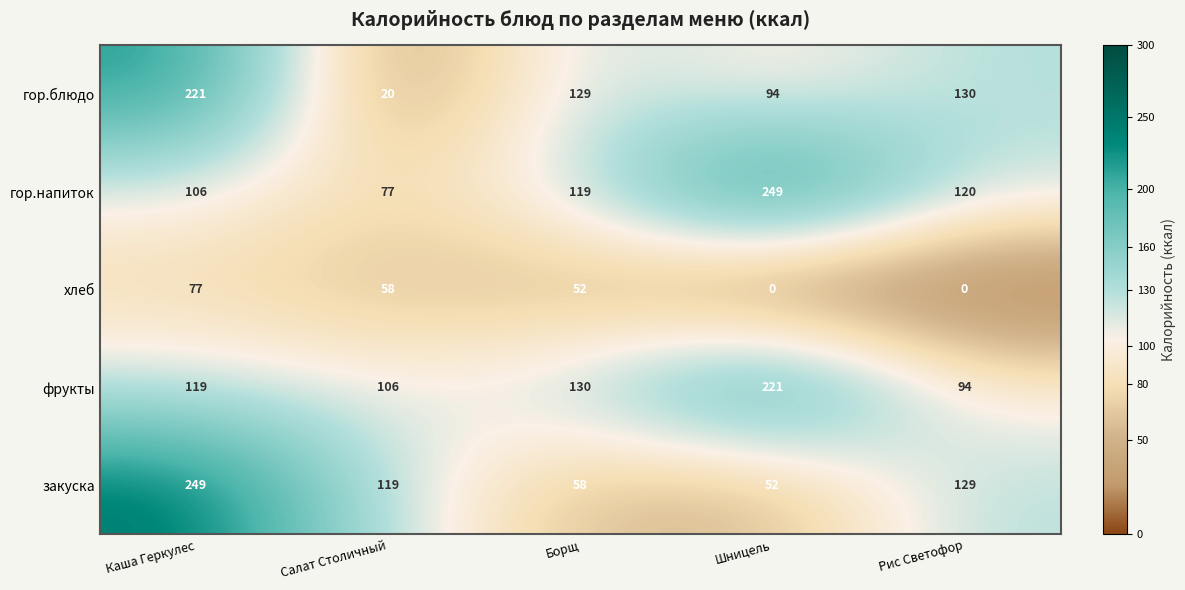

Which series has the largest total across all categories?

гор.напиток